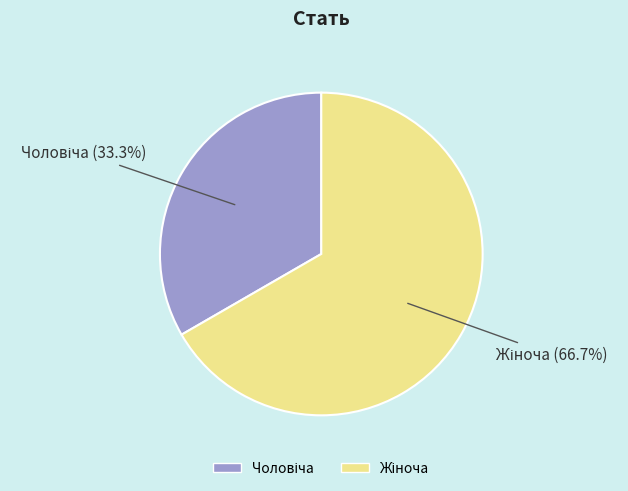

Is there a majority slice in this chart?

Yes